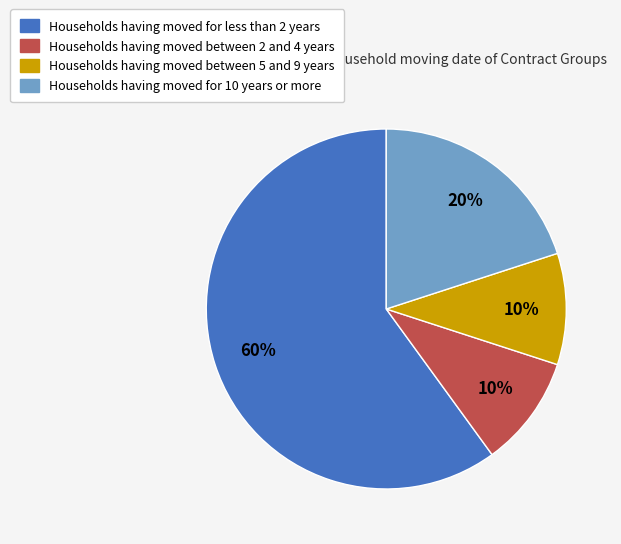

To the nearest percent, what is the difference between the largest and smallest slice percentages?

50%